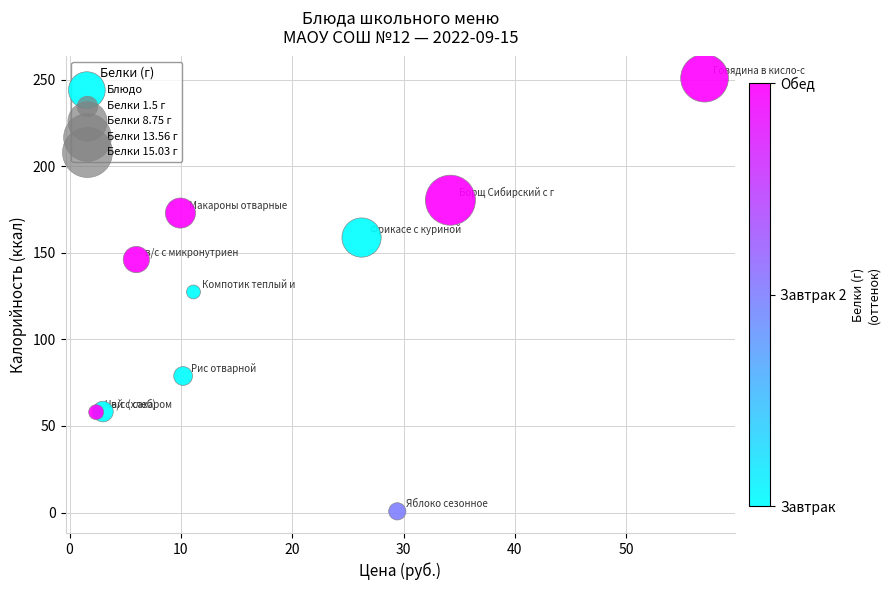

What is the average Y value?

123.3